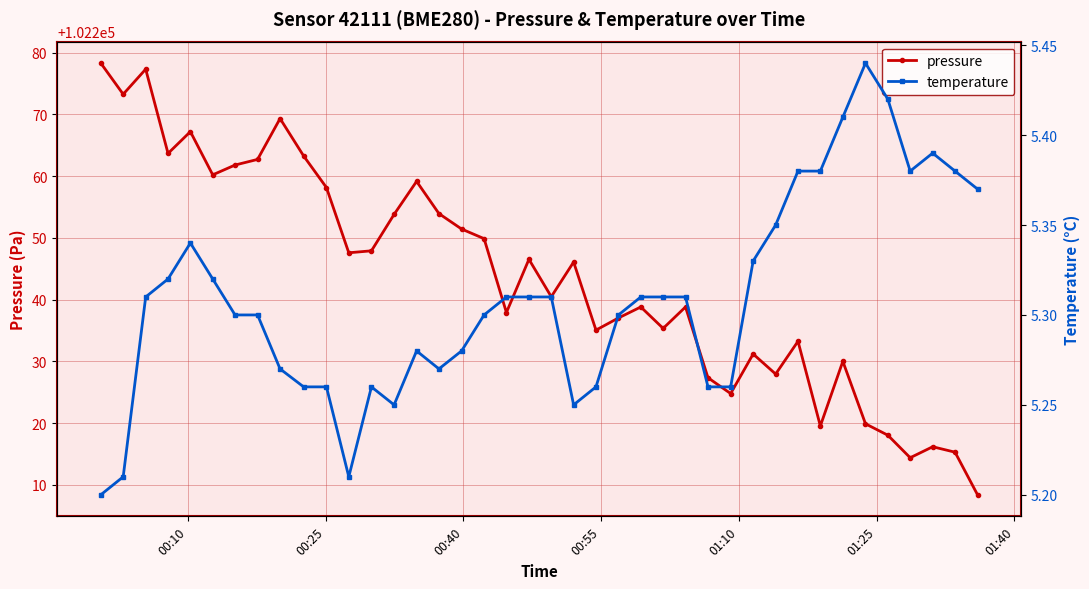

True or false: temperature and pressure intersect in this chart.

False